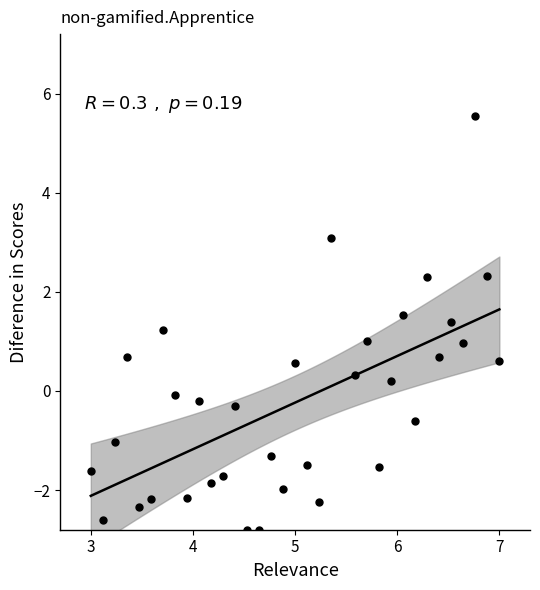

What is the range of X values (max minus min)?

4.0